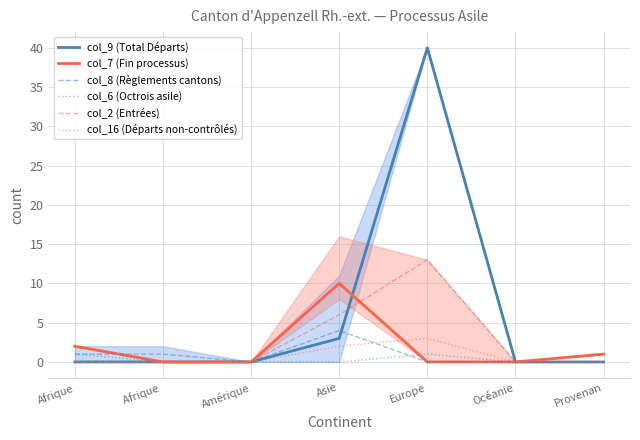

Reading right to left, list all the values displayed in this chart.

col_9 (Total Départs): Provenan=0	Océanie=0	Europe=40	Asie=3	Amérique=0	Afrique =0	Afrique=0
col_7 (Fin processus): Provenan=1	Océanie=0	Europe=0	Asie=10	Amérique=0	Afrique =0	Afrique=2
col_8 (Règlements cantons): Provenan=0	Océanie=0	Europe=0	Asie=4	Amérique=0	Afrique =1	Afrique=1
col_6 (Octrois asile): Provenan=0	Océanie=0	Europe=1	Asie=0	Amérique=0	Afrique =0	Afrique=1
col_2 (Entrées): Provenan=0	Océanie=0	Europe=13	Asie=6	Amérique=0	Afrique =0	Afrique=0
col_16 (Départs non-contrôlés): Provenan=0	Océanie=0	Europe=3	Asie=2	Amérique=0	Afrique =0	Afrique=0